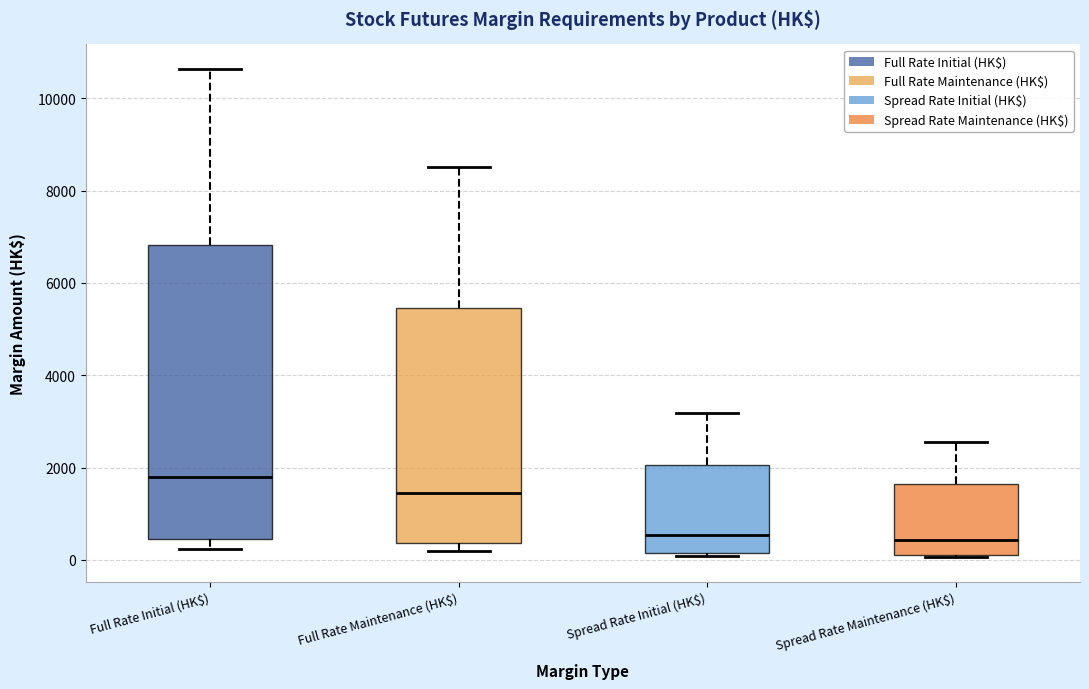

Where is the upper edge of the box for Spread Rate Maintenance (HK$) on the y-axis? The values are not printed on the chart, so give them approximately, as read against the axis.

1600